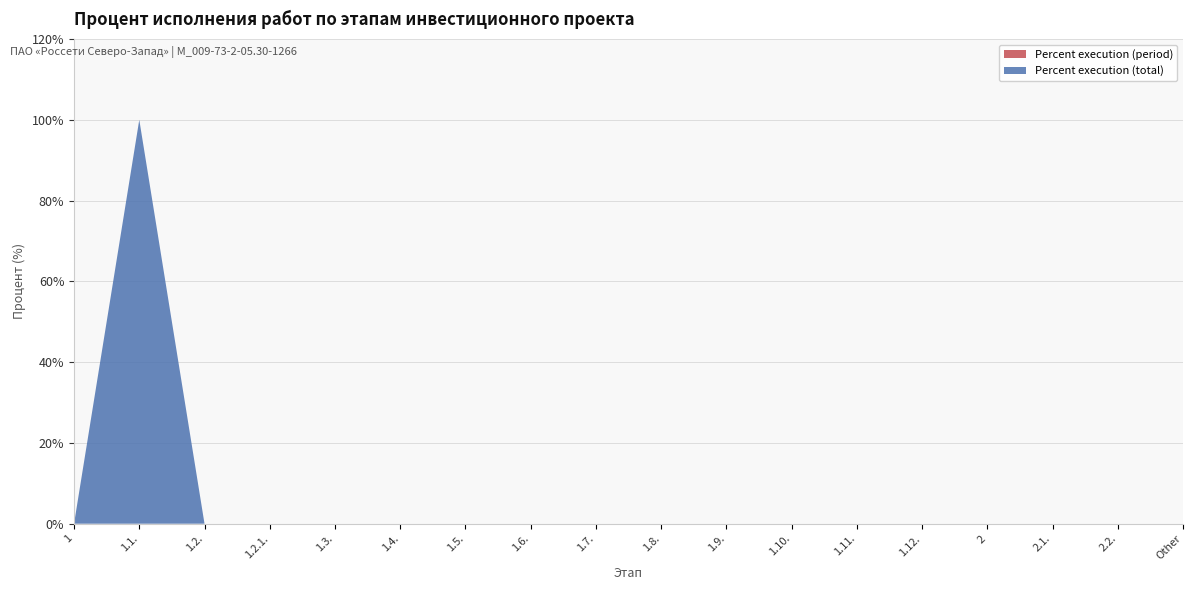

Reading right to left, transcribe all the data shown in this chart.

Percent execution (total): Other=0	2.2.=0	2.1.=0	2=0	1.12.=0	1.11.=0	1.10.=0	1.9.=0	1.8.=0	1.7.=0	1.6.=0	1.5.=0	1.4.=0	1.3.=0	1.2.1.=0	1.2.=0	1.1.=100	1=0
Percent execution (period): Other=0	2.2.=0	2.1.=0	2=0	1.12.=0	1.11.=0	1.10.=0	1.9.=0	1.8.=0	1.7.=0	1.6.=0	1.5.=0	1.4.=0	1.3.=0	1.2.1.=0	1.2.=0	1.1.=0	1=0